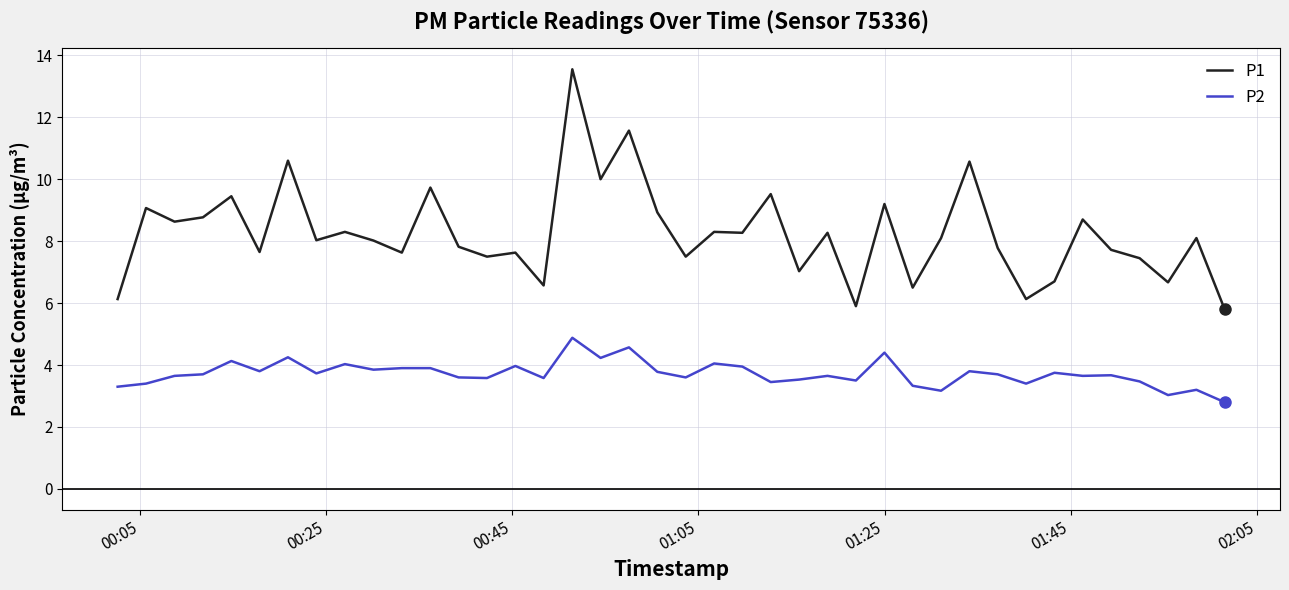

True or false: P2 and P1 cross at least once.

False